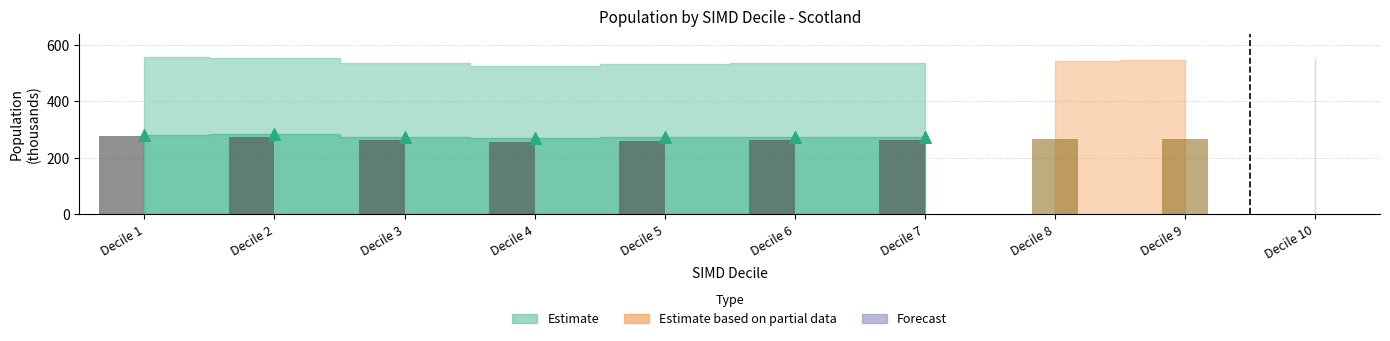

What is the ratio of the value at Decile 1 to the value at Decile 3?

1.1